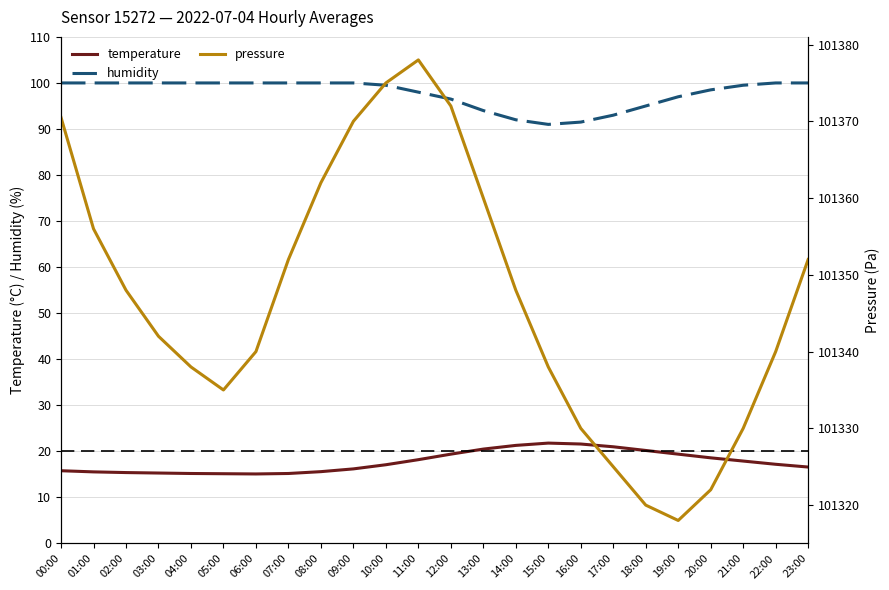

List the series in order of their peak value, highest first.

pressure, humidity, temperature